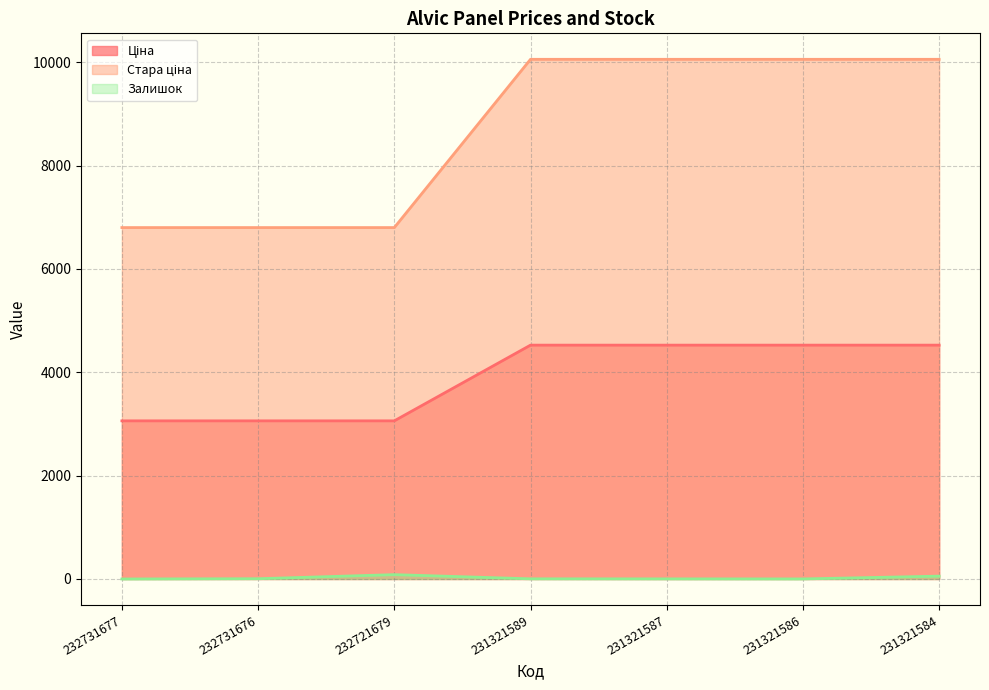

What is the maximum value for Залишок?

84.0